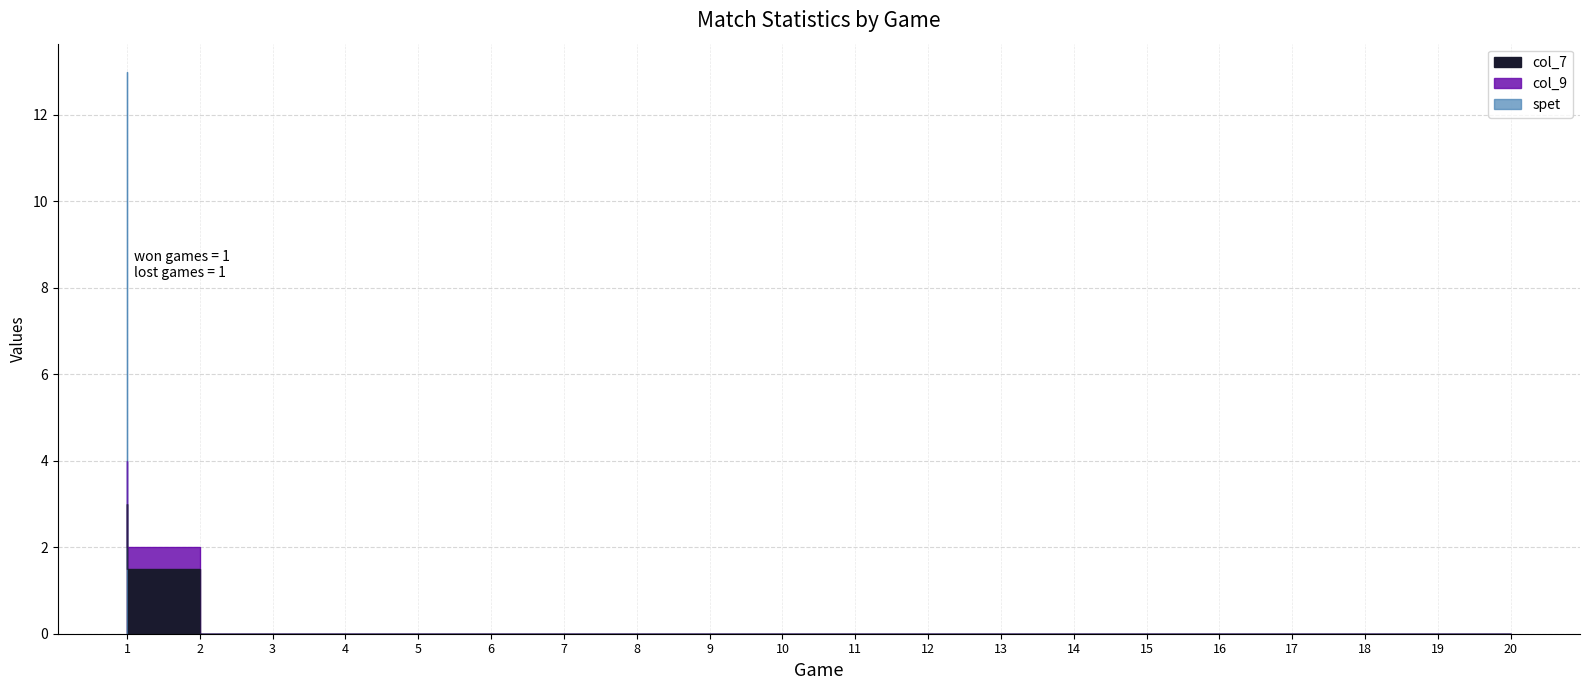

Rank the series at 8 from lowest to highest value.

col_7, col_9, spet